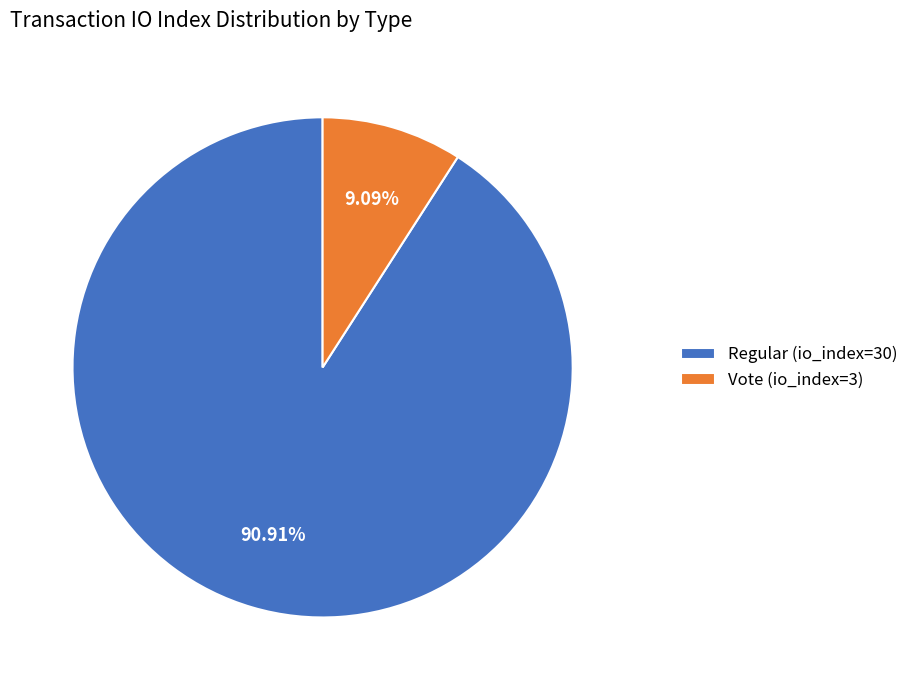

How many slices are in this pie chart?

2